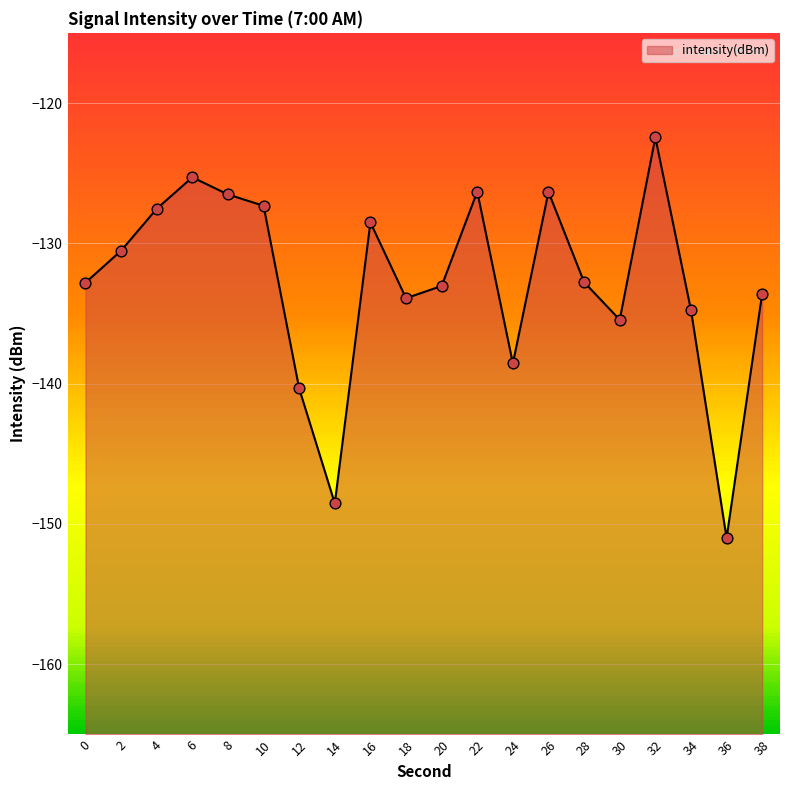

What is the change in value from 12 to 30?

+4.9